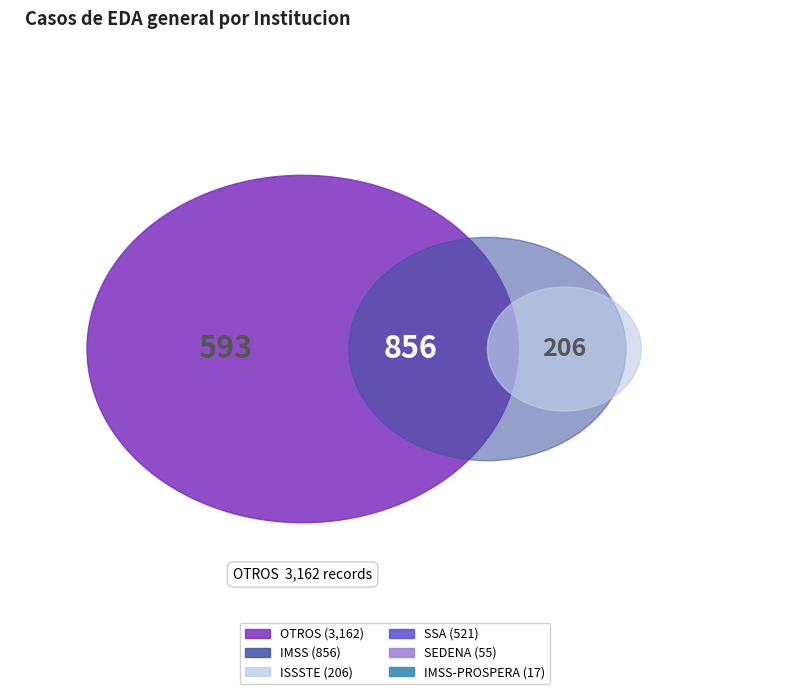

To the nearest percent, what is the difference between the largest and smallest slice percentages?

65%